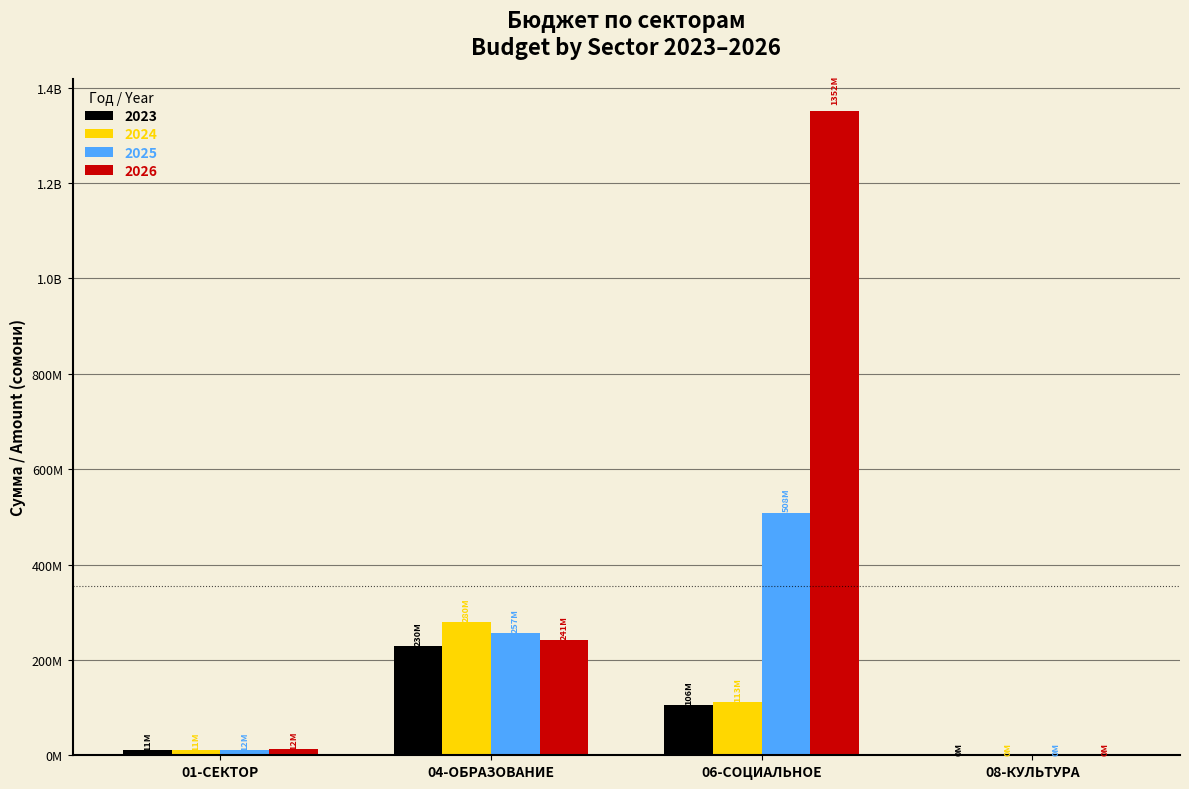

What is the difference between the 2025 values at 08-КУЛЬТУРА and 04-ОБРАЗОВАНИЕ?

256302225